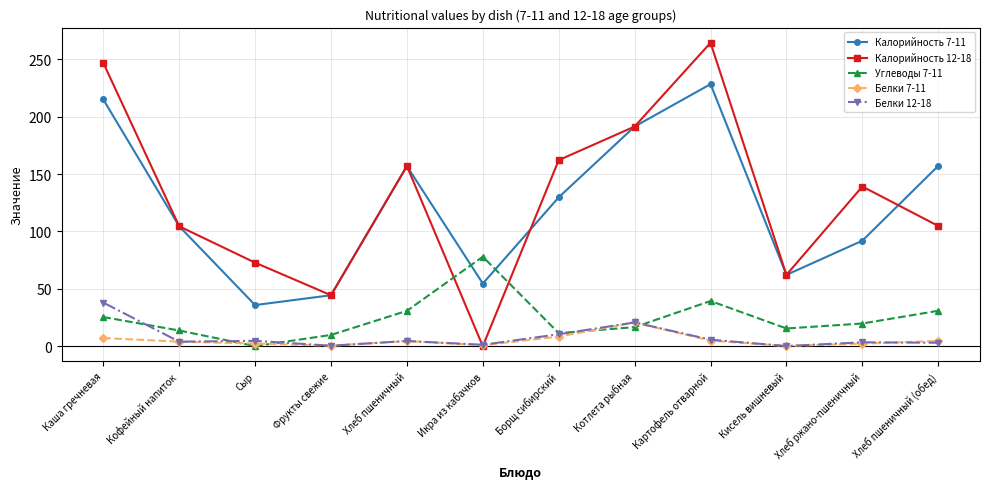

How many distinct data groups are displayed?

5